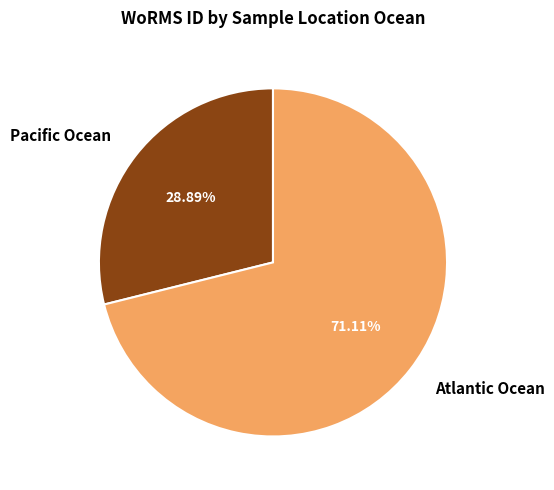

To the nearest percent, what portion does Pacific Ocean represent?

29%